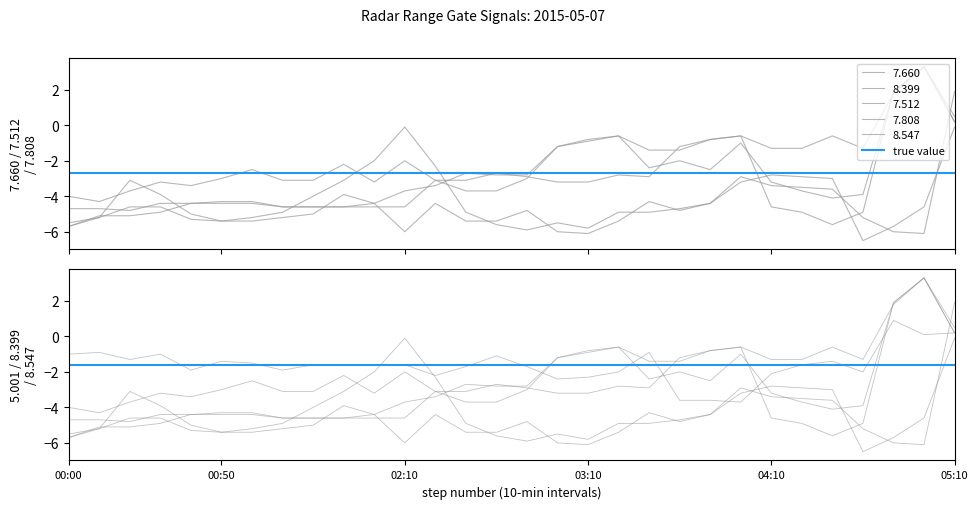

Does the chart have visible grid lines?

No